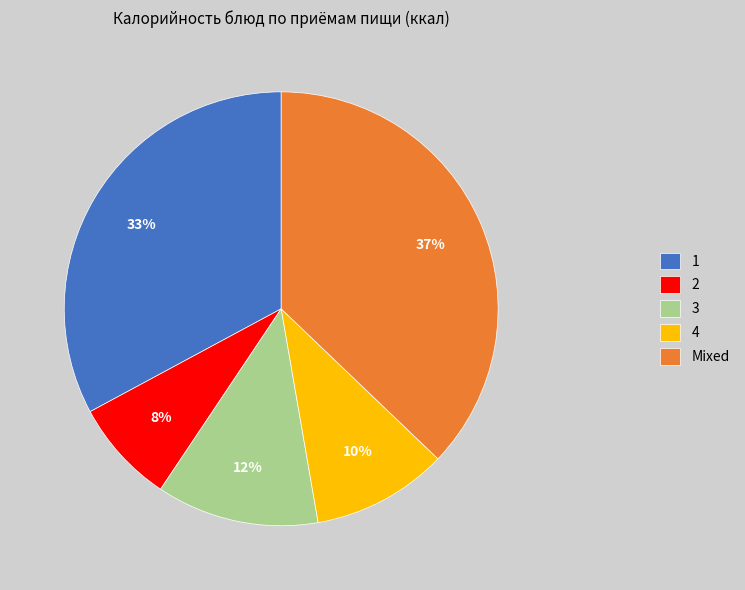

Is there a majority slice in this chart?

No